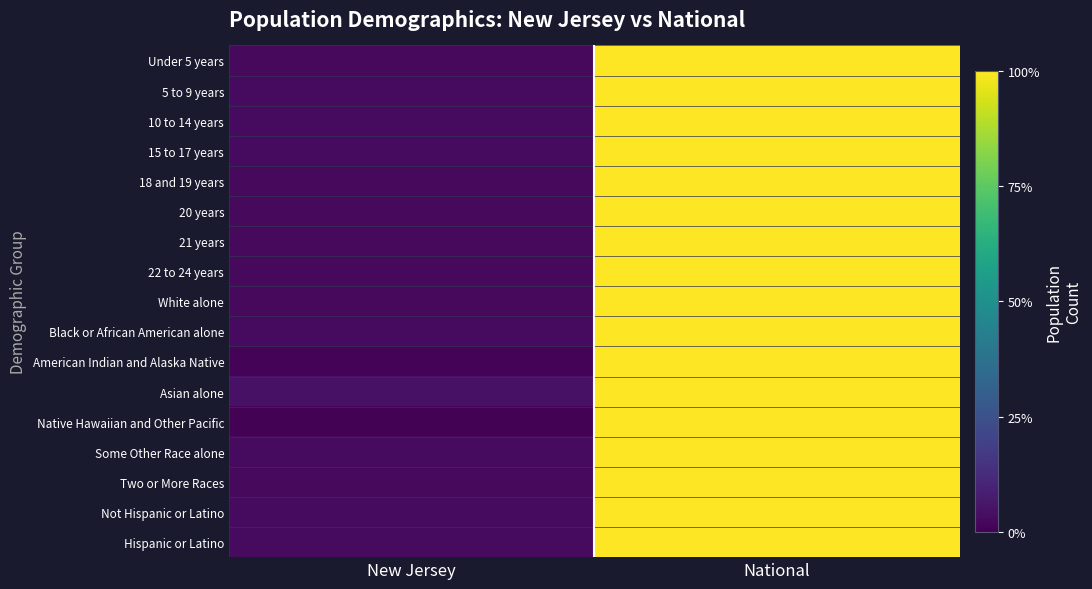

Which label corresponds to the smallest value in the chart?

New Jersey